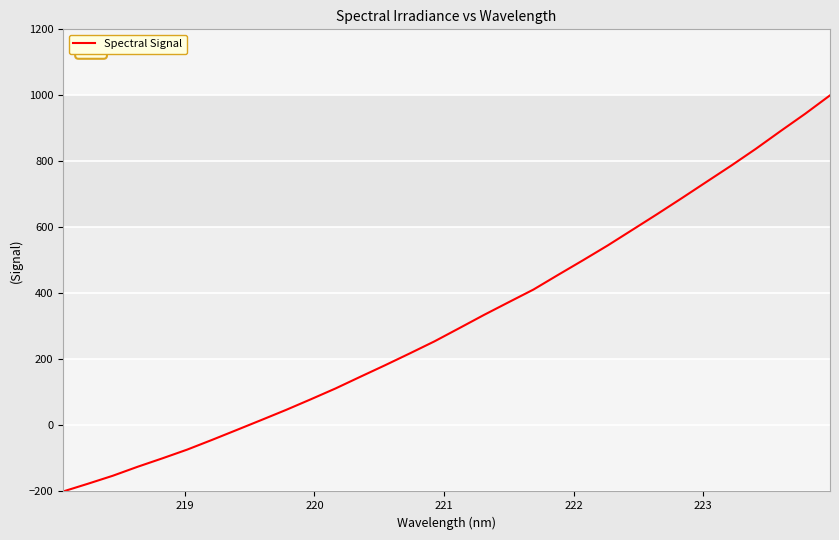

What is the greatest value displayed?

1000.0